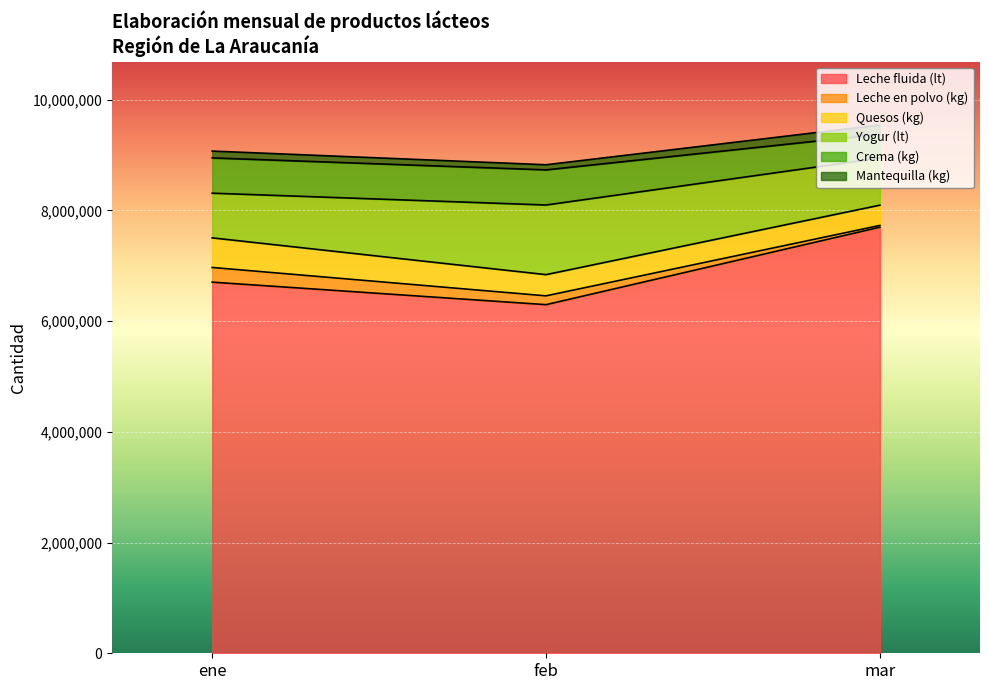

What position from the left is feb?

2